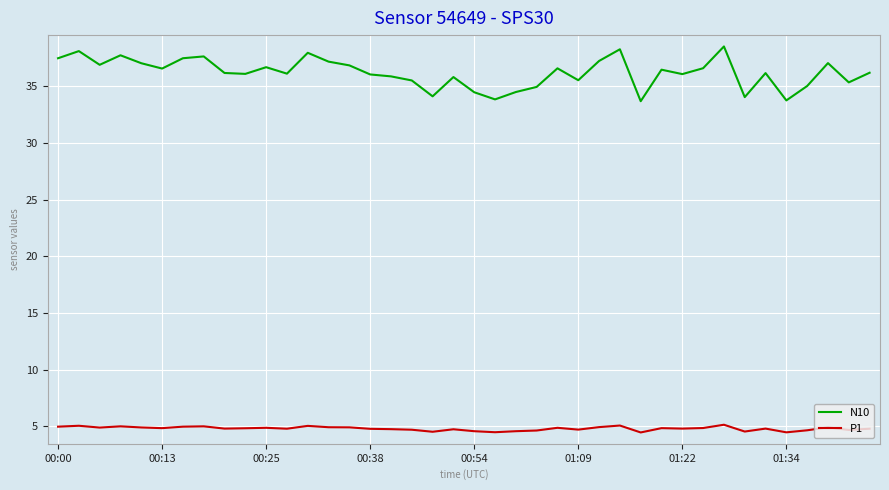

What is the difference between the maximum and minimum values in the N10 series?

4.8